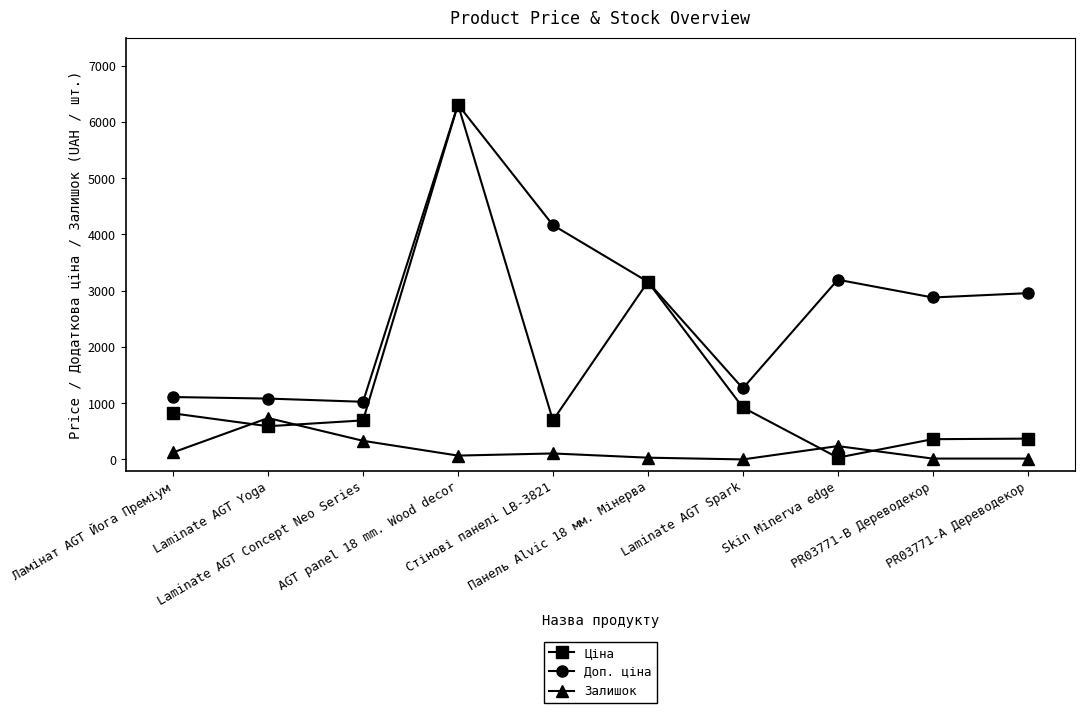

Rank the series by their average value, from highest to lowest.

Доп. ціна, Ціна, Залишок